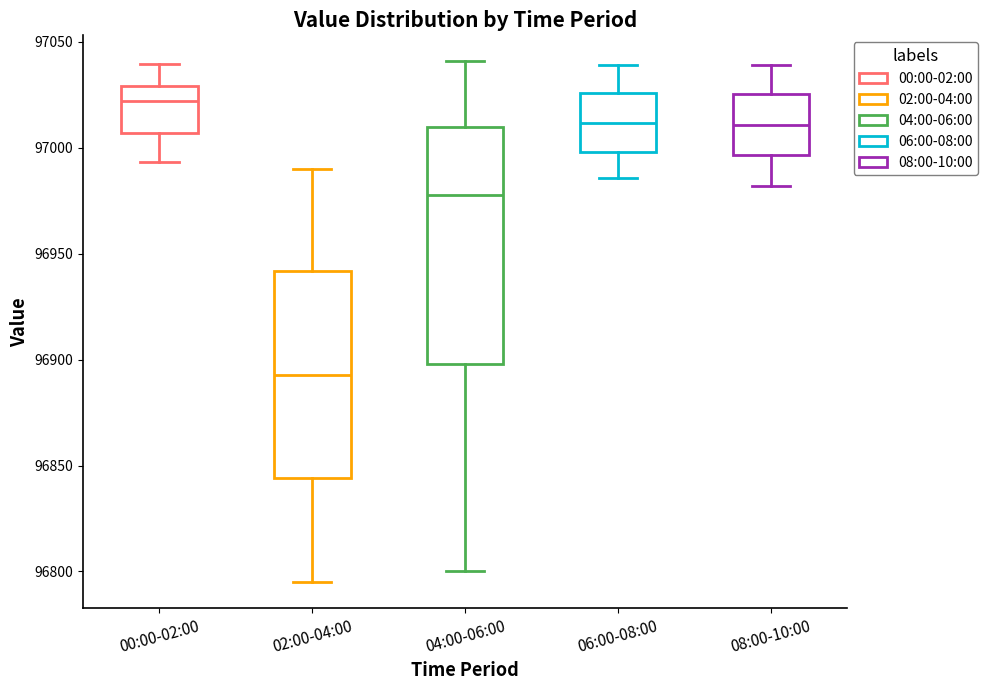

Comparing the boxes themselves (not the whiskers), which one is the tallest?

04:00-06:00